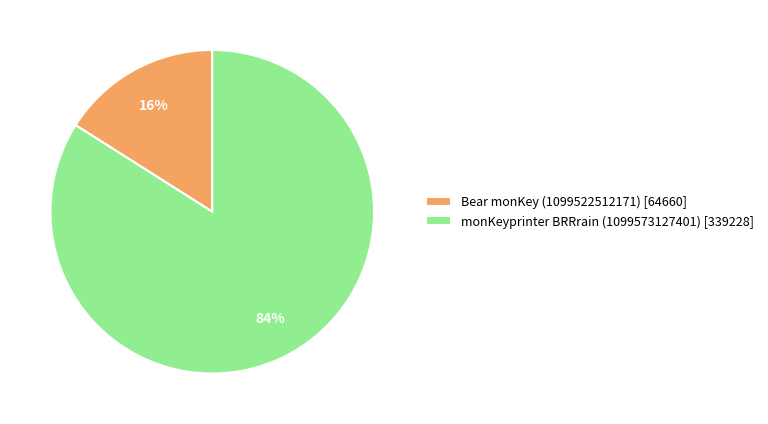

Which slice is the largest?

monKeyprinter BRRrain (1099573127401)